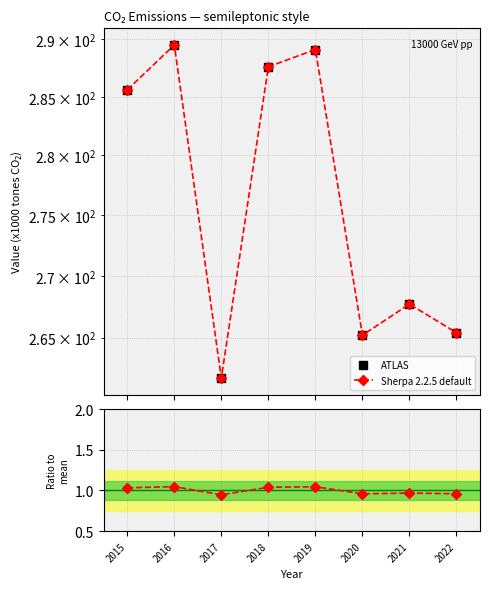

Is this an area chart (filled region under the line)?

No